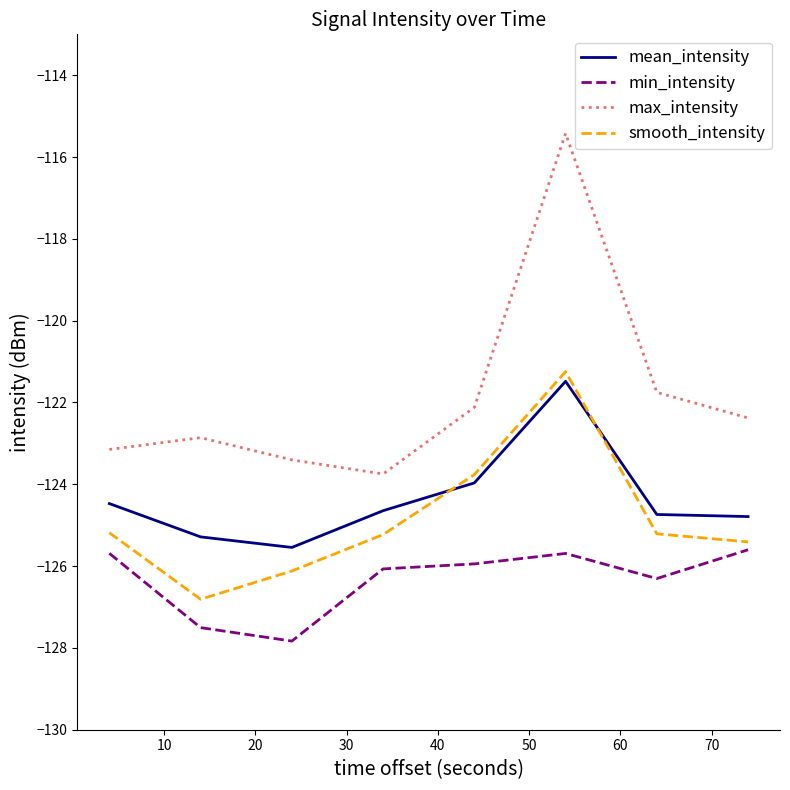

Which series has the widest spread of values?

max_intensity